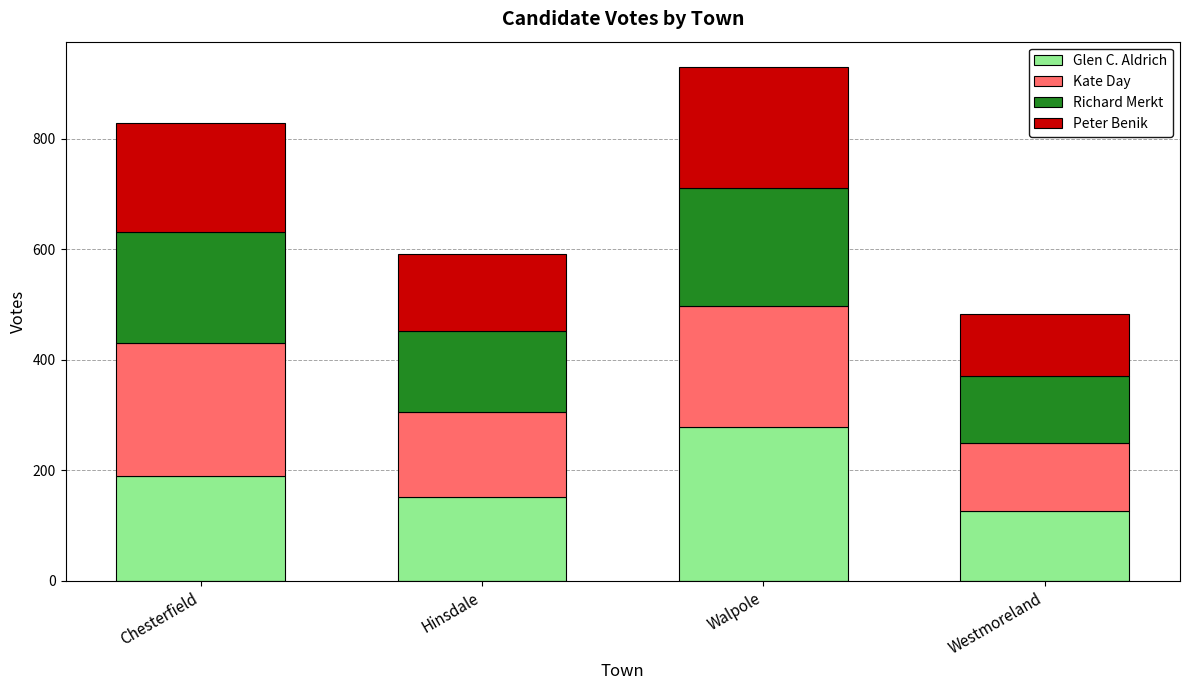

What is the minimum value for Glen C. Aldrich?

126